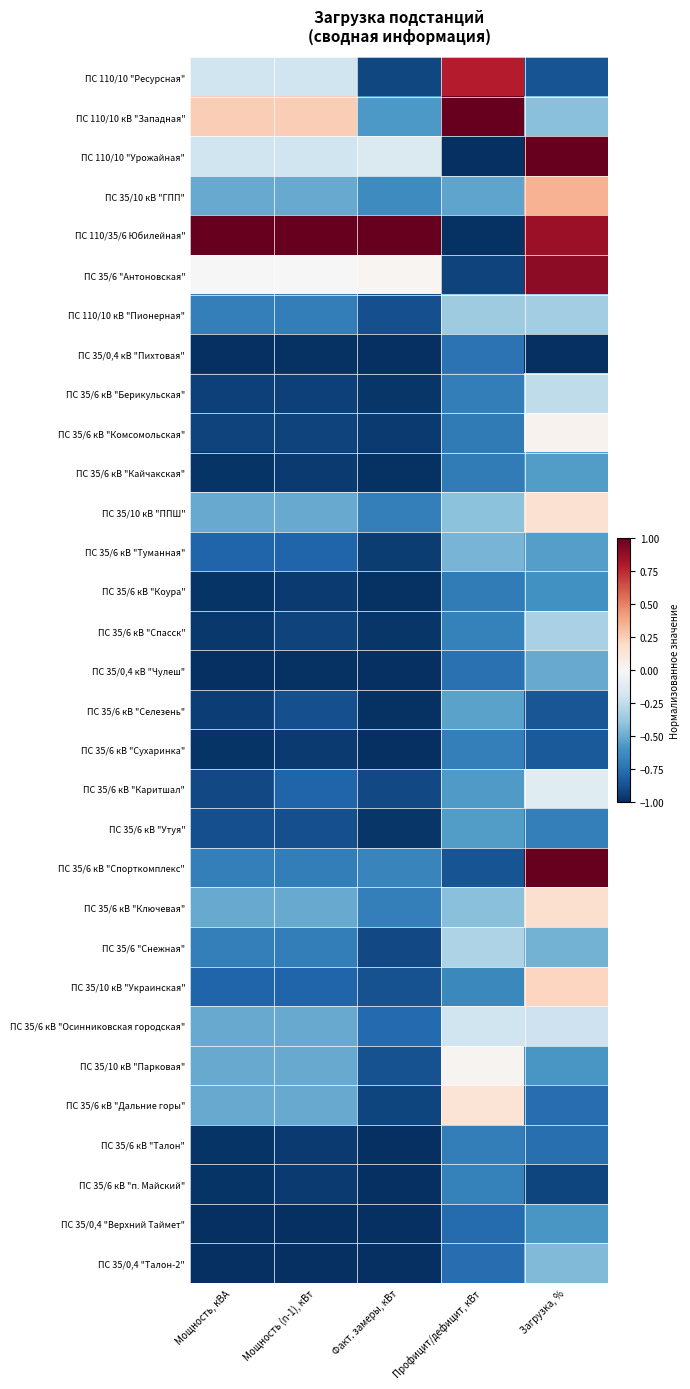

Rank the series at Мощность, кВА from highest to lowest value.

ПС 110/35/6 Юбилейная", ПС 110/10 кВ "Западная", ПС 35/6 "Антоновская", ПС 110/10 "Ресурсная", ПС 110/10 "Урожайная", ПС 35/10 кВ "ГПП", ПС 35/10 кВ "ППШ", ПС 35/6 кВ "Ключевая", ПС 35/6 кВ "Осинниковская городская", ПС 35/10 кВ "Парковая", ПС 35/6 кВ "Дальние горы", ПС 110/10 кВ "Пионерная", ПС 35/6 кВ "Спорткомплекс", ПС 35/6 "Снежная", ПС 35/6 кВ "Туманная", ПС 35/10 кВ "Украинская", ПС 35/6 кВ "Утуя", ПС 35/6 кВ "Каритшал", ПС 35/6 кВ "Комсомольская", ПС 35/6 кВ "Берикульская", ПС 35/6 кВ "Селезень", ПС 35/6 кВ "Спасск", ПС 35/6 кВ "Кайчакская", ПС 35/6 кВ "Коура", ПС 35/6 кВ "Сухаринка", ПС 35/6 кВ "Талон", ПС 35/6 кВ "п. Майский", ПС 35/0,4 кВ "Пихтовая", ПС 35/0,4 кВ "Чулеш", ПС 35/0,4 "Талон-2", ПС 35/0,4 "Верхний Таймет"